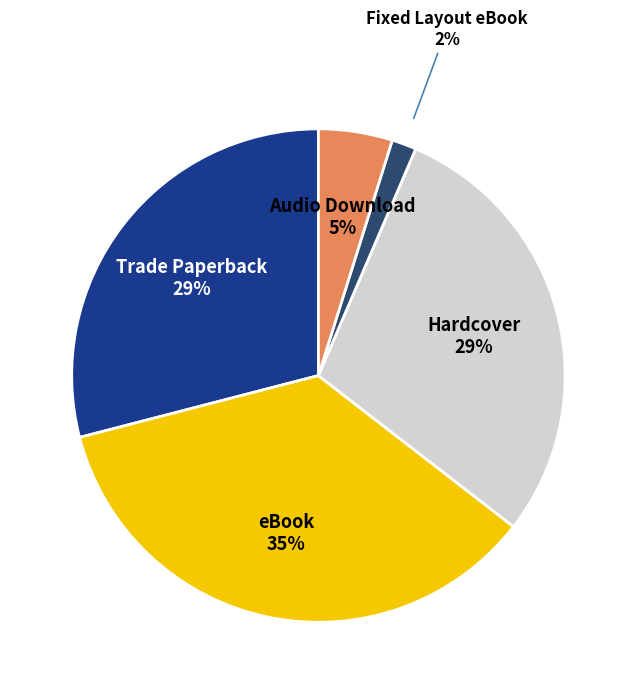

To the nearest percent, what is the average slice percentage?

20%